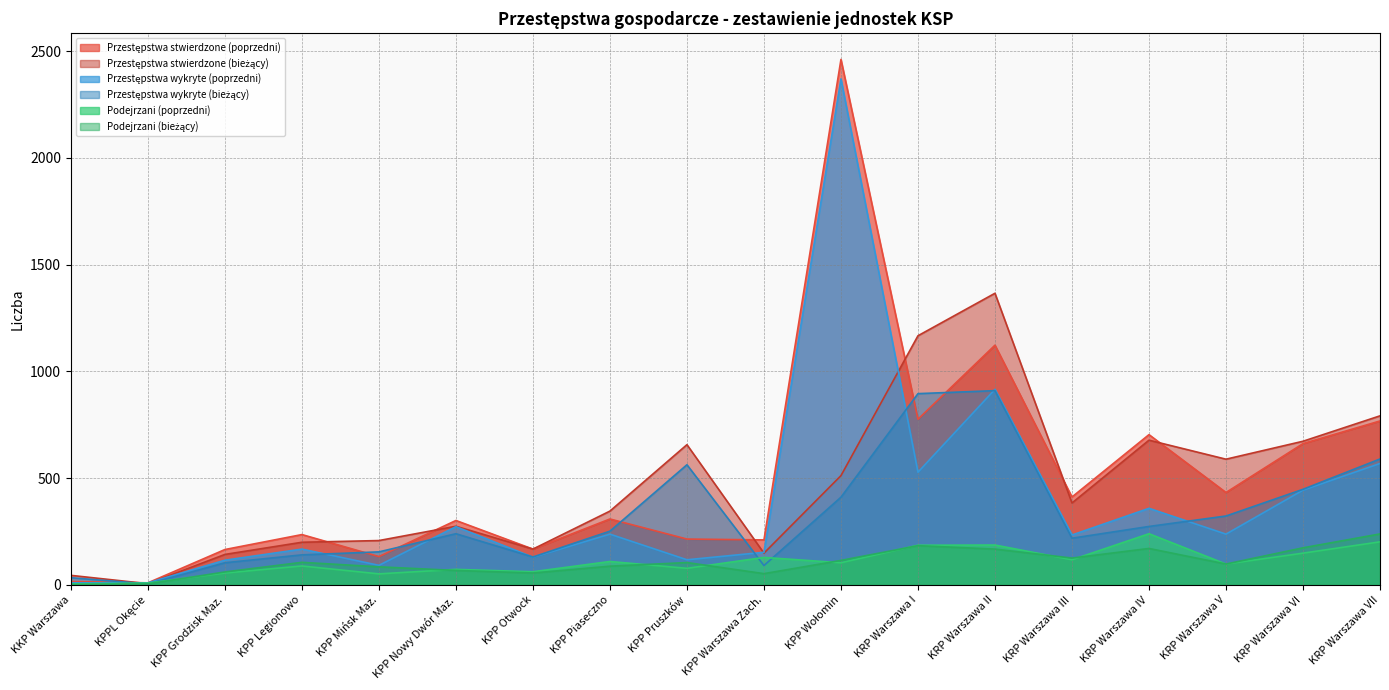

What is the label of the 15th point from the right?

KPP Legionowo